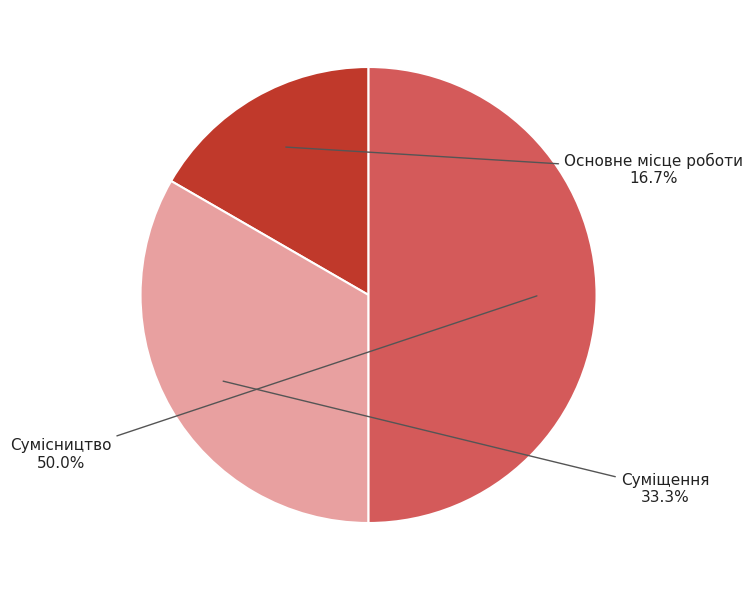

How many slices are in this pie chart?

3